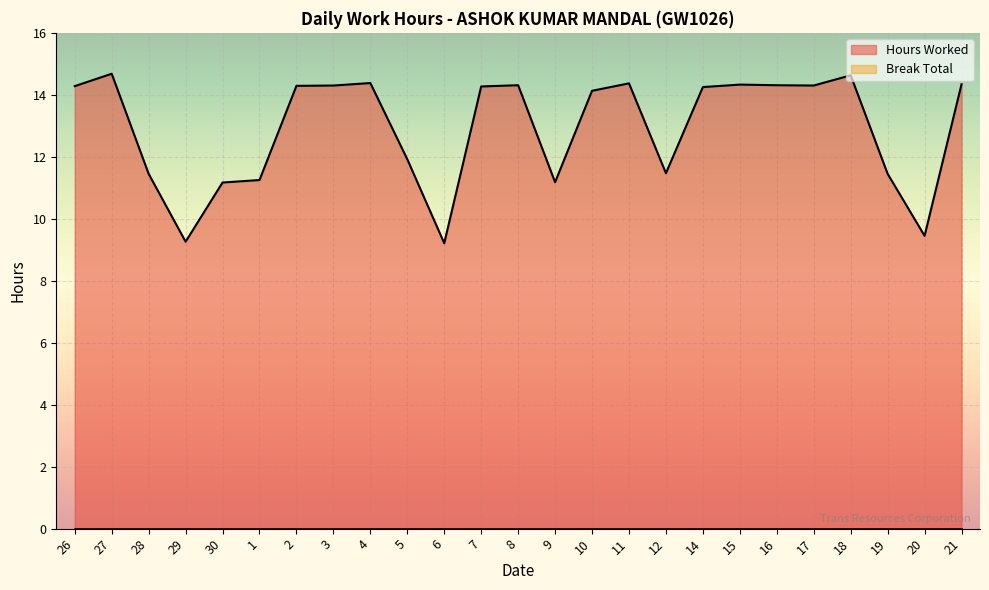

What position from the right is 4?

17